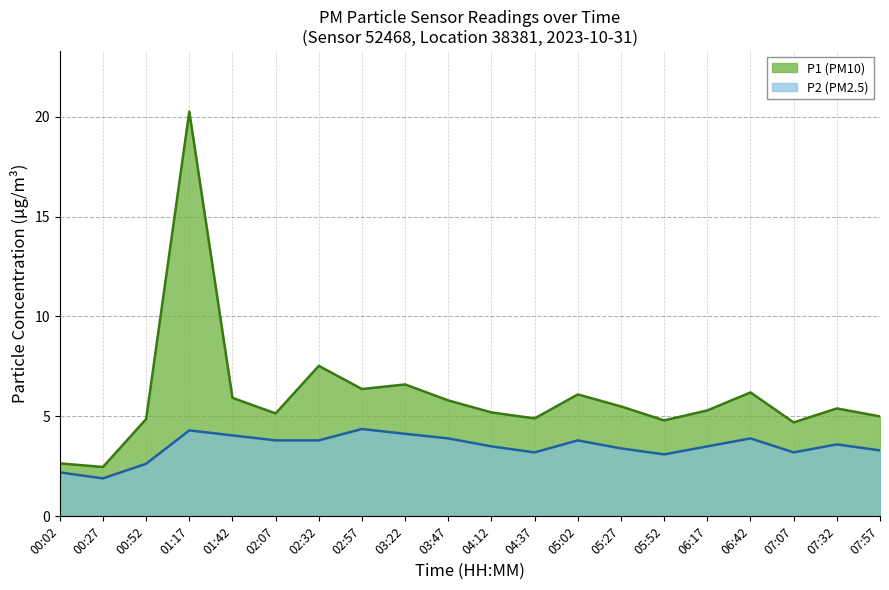

Which category has the highest value in the P1 series?

01:17